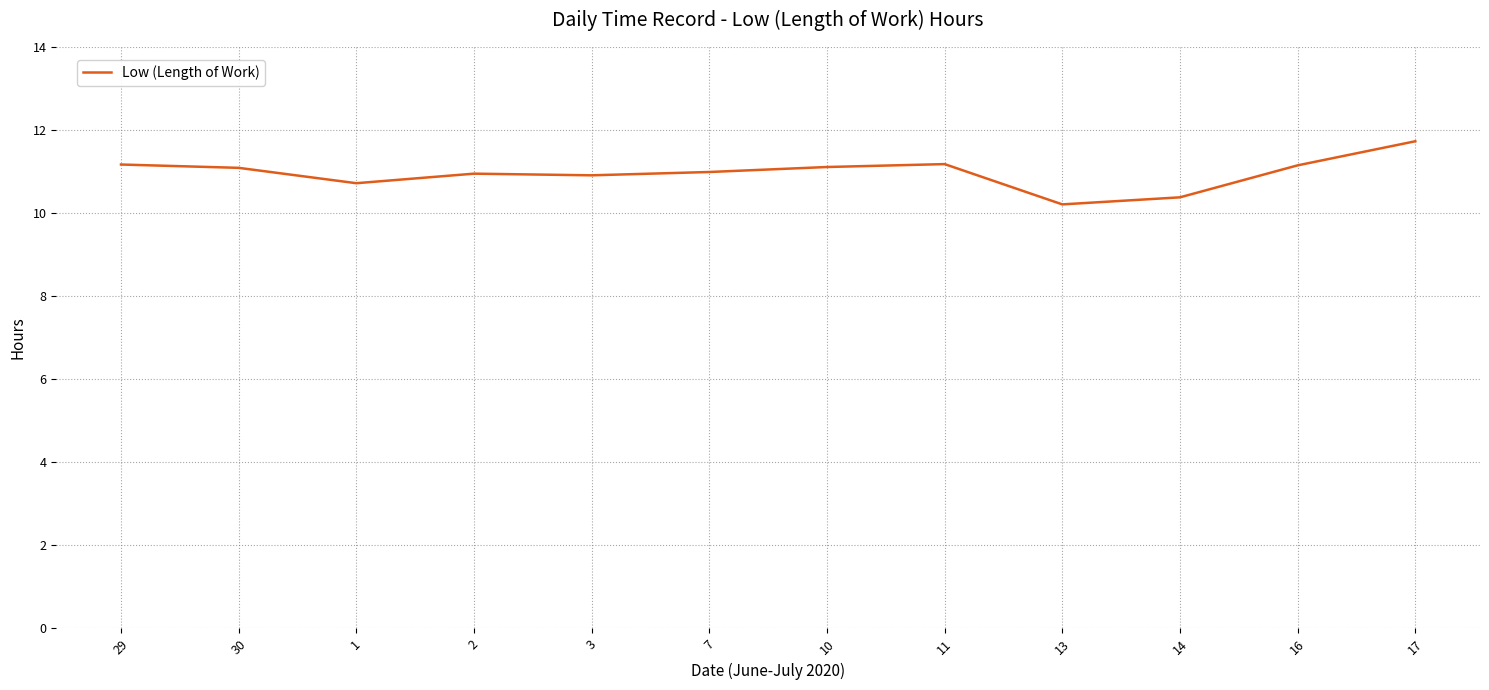

Which category has the highest value across all series?

17